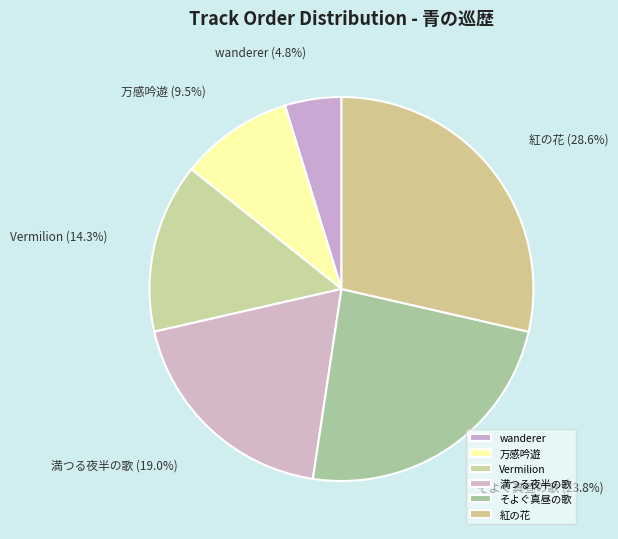

Does Vermilion represent more than half of the total?

No